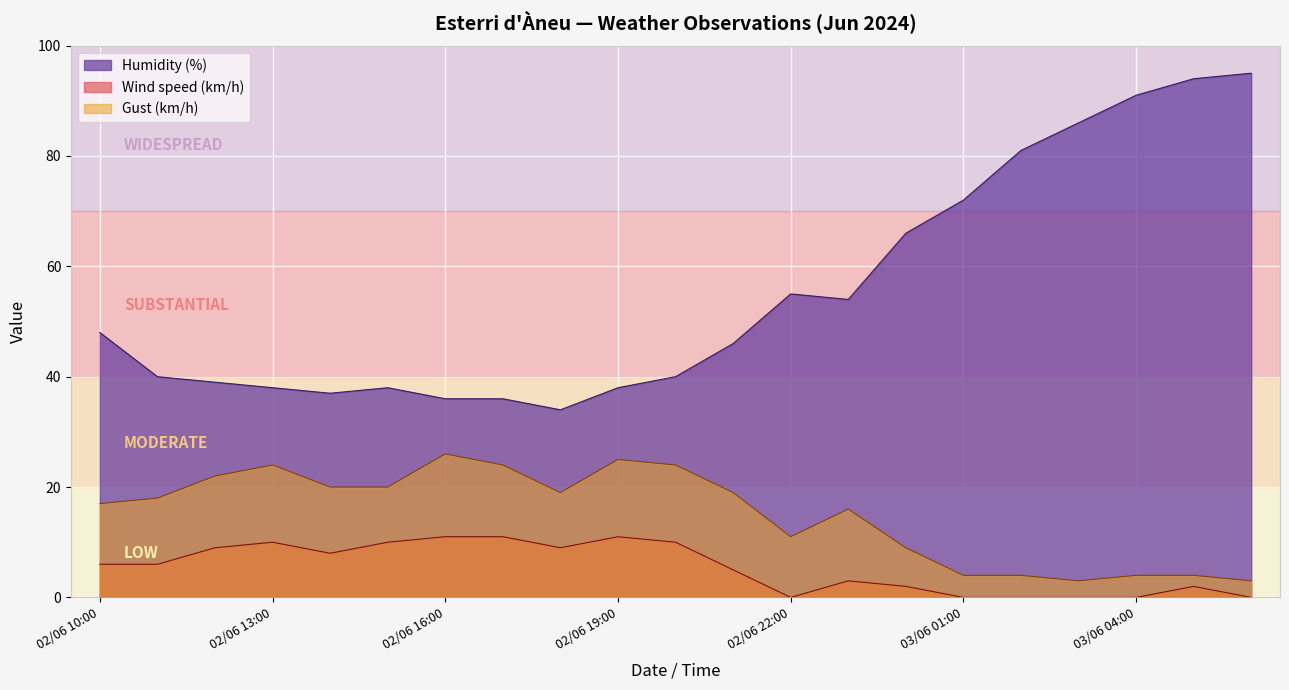

In Humidity (%), how many points are higher than both neighbors (excluding endpoints)?

2